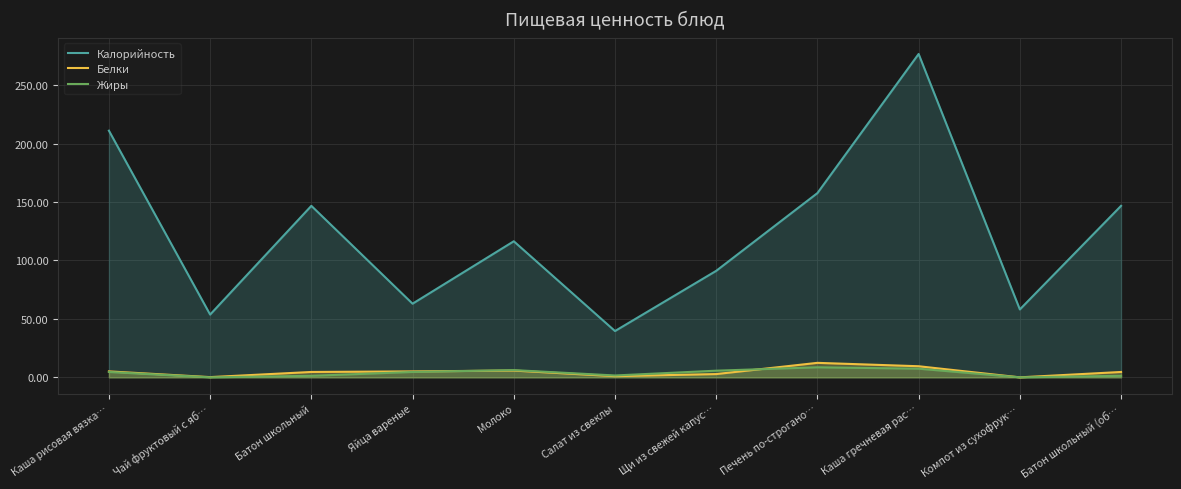

Reading left to right, extract all data points from this chart.

Калорийность: 211.0	53.7	146.7	63.0	116.4	39.6	91.1	157.6	276.6	58.1	146.7
Белки: 5.1	0.2	4.6	5.1	5.8	1.0	2.8	12.4	9.5	0.0	4.6
Жиры: 4.6	0.0	1.3	4.6	6.2	1.6	5.7	8.6	7.4	0.0	1.3